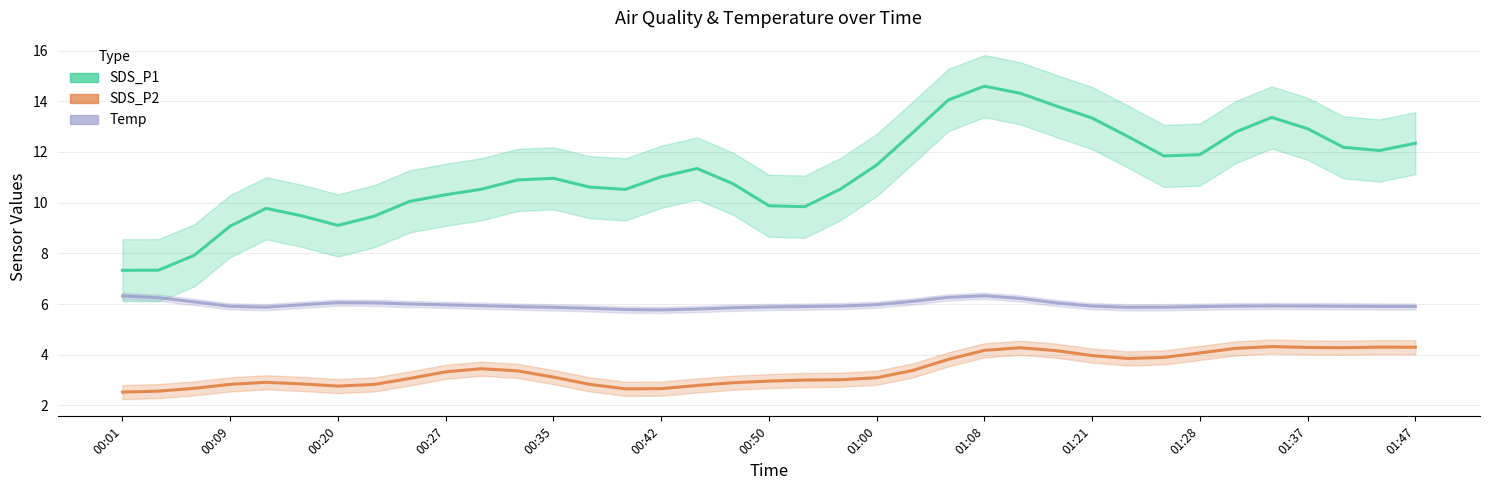

The value of SDS_P2 at 00:35 is 0.9. True or false?

False